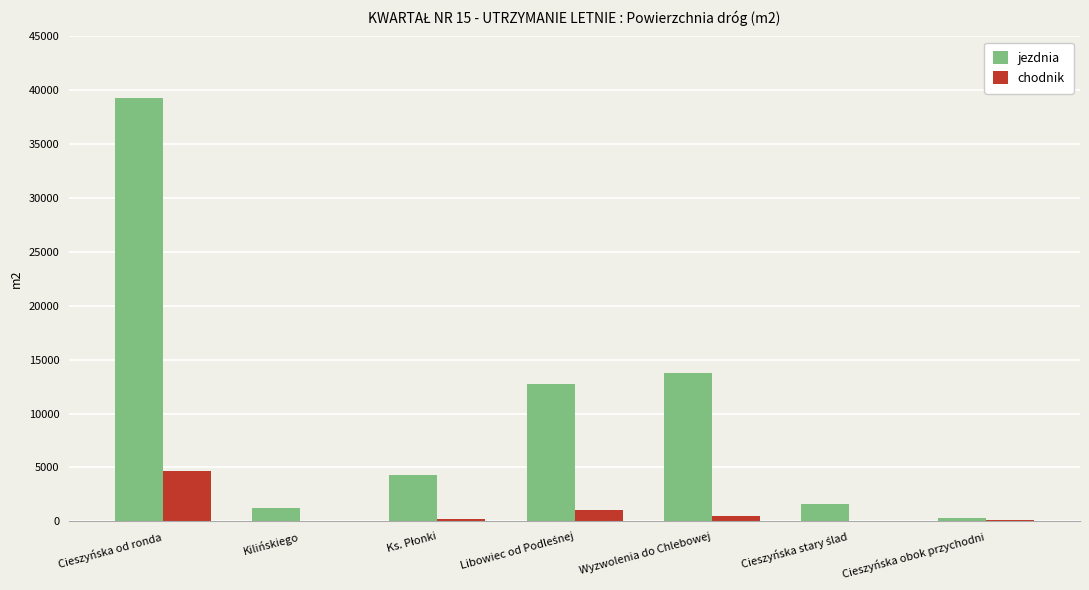

How many data points does each series have?

7